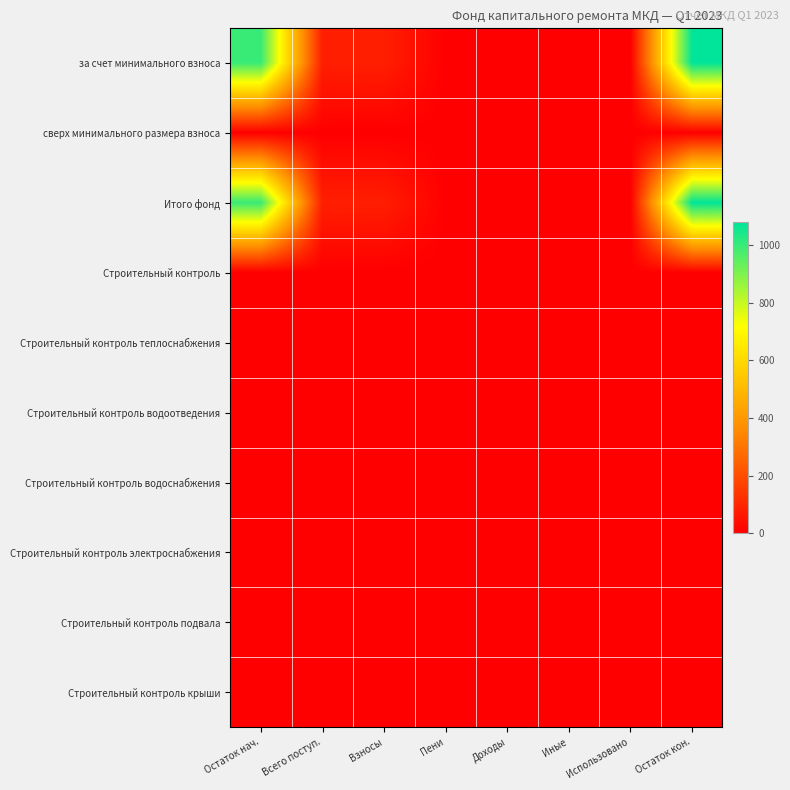

List the series in order of their peak value, lowest first.

сверх минимального размера взноса, Строительный контроль, Строительный контроль теплоснабжения, Строительный контроль водоотведения, Строительный контроль водоснабжения, Строительный контроль электроснабжения, Строительный контроль подвала, Строительный контроль крыши, за счет минимального взноса, Итого фонд